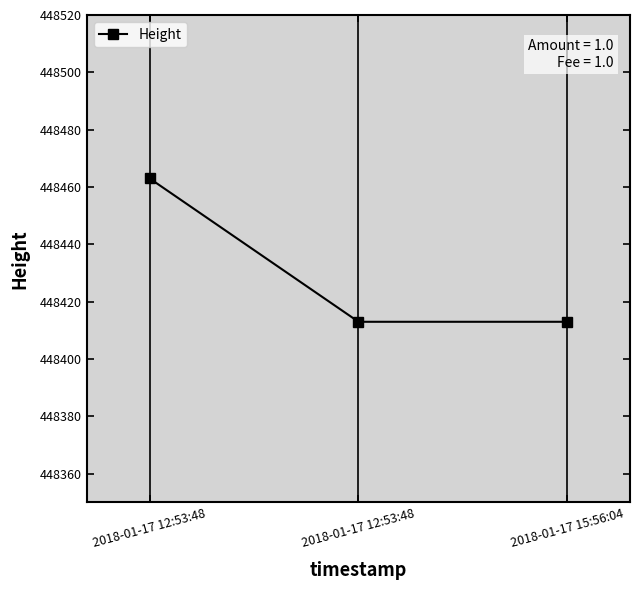

What is the average value?

448430